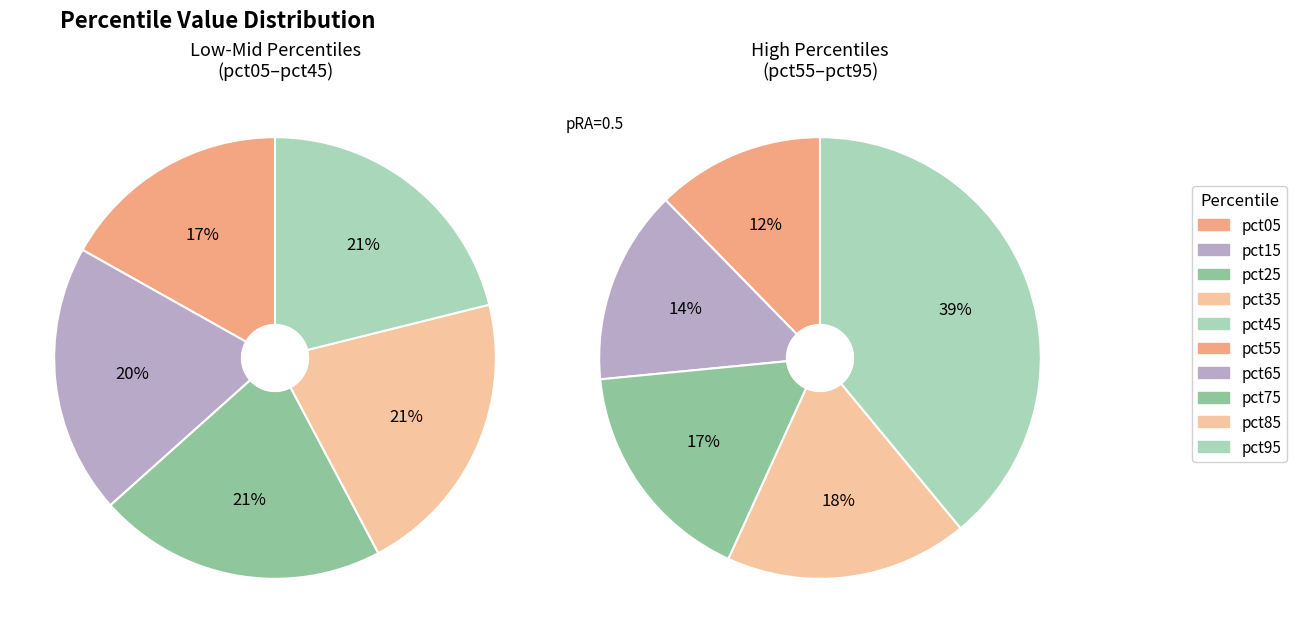

Is there a majority slice in this chart?

No